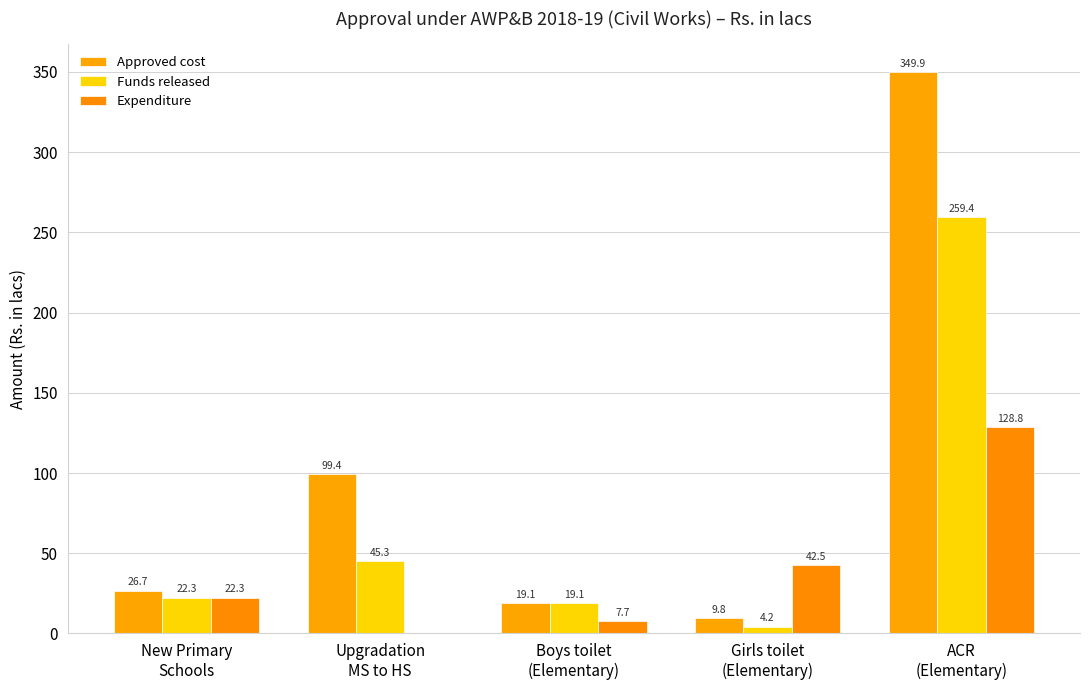

What is the value of the Approved cost bar at the 4th from the left?

9.8